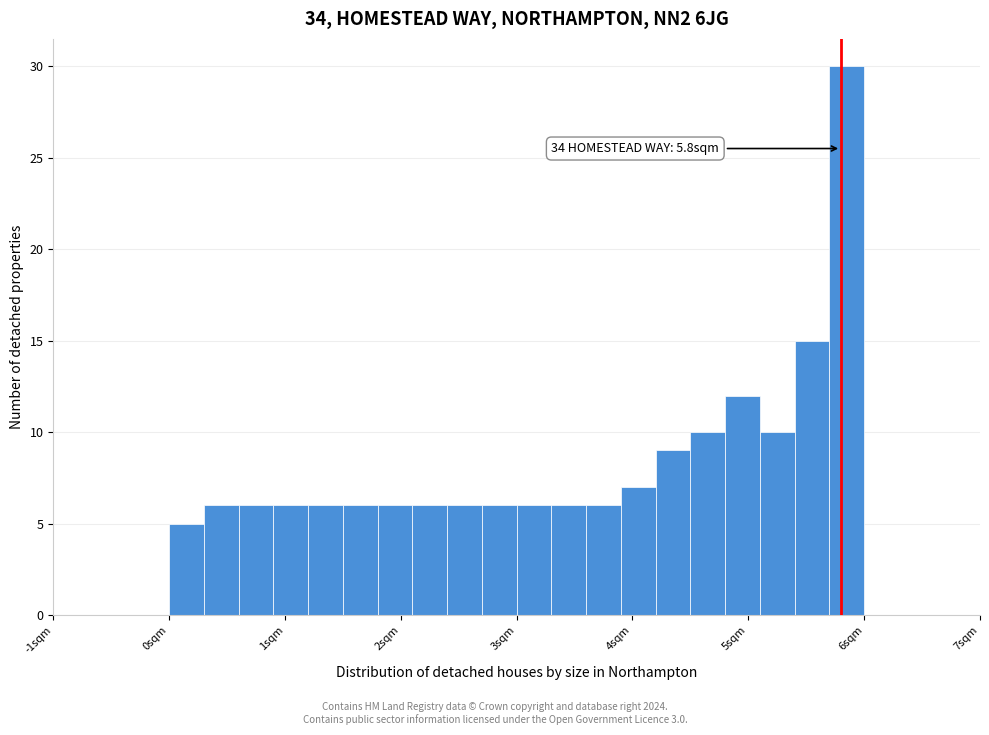

Read against the x-axis, roughly where is the centre of the tallest bar?

5.9